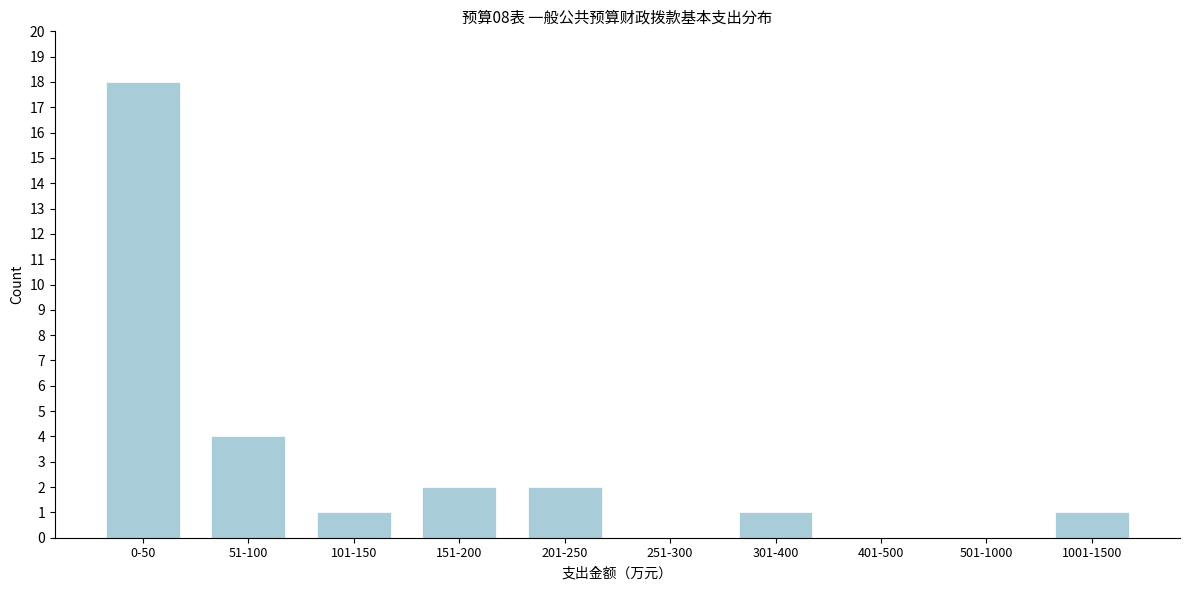

Reading right to left, transcribe all the data shown in this chart.

1001-1500=1	501-1000=0	401-500=0	301-400=1	251-300=0	201-250=2	151-200=2	101-150=1	51-100=4	0-50=18